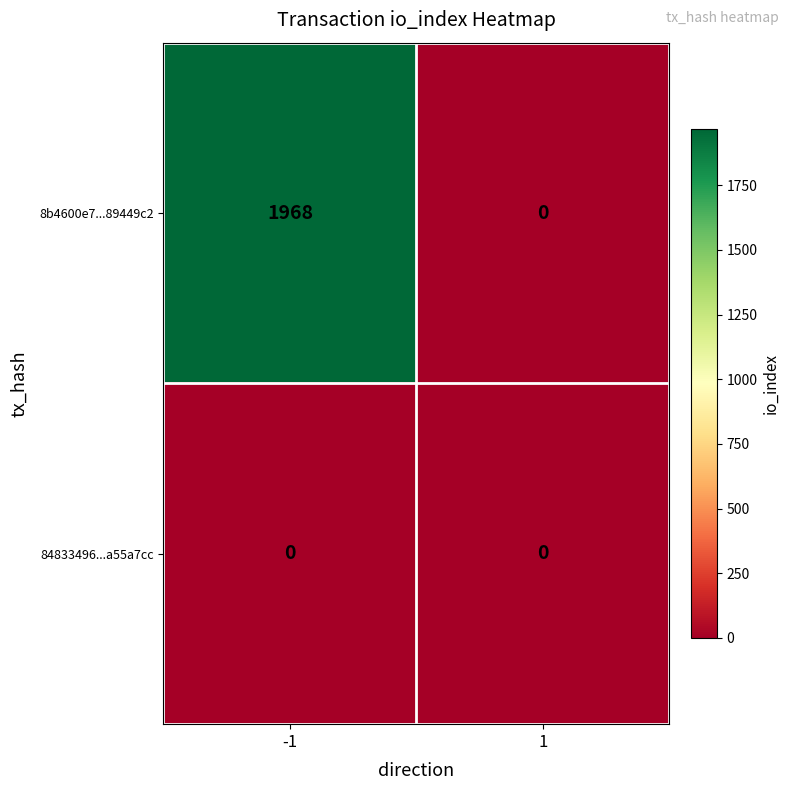

Which series has the largest range (max minus min)?

8b4600e7...89449c2